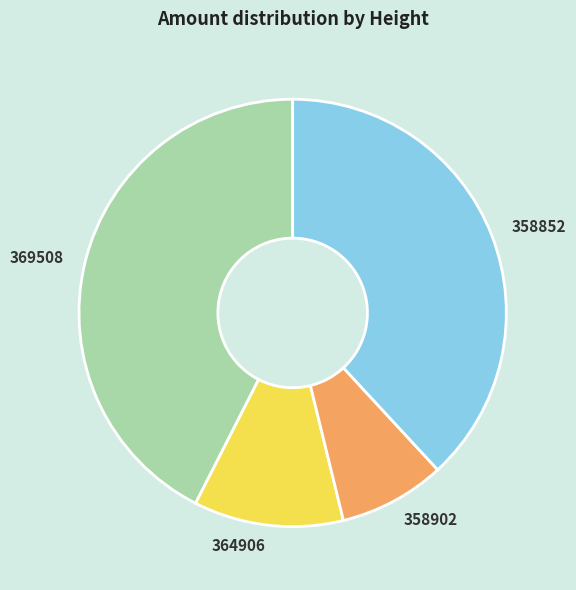

Which slice is the largest?

369508